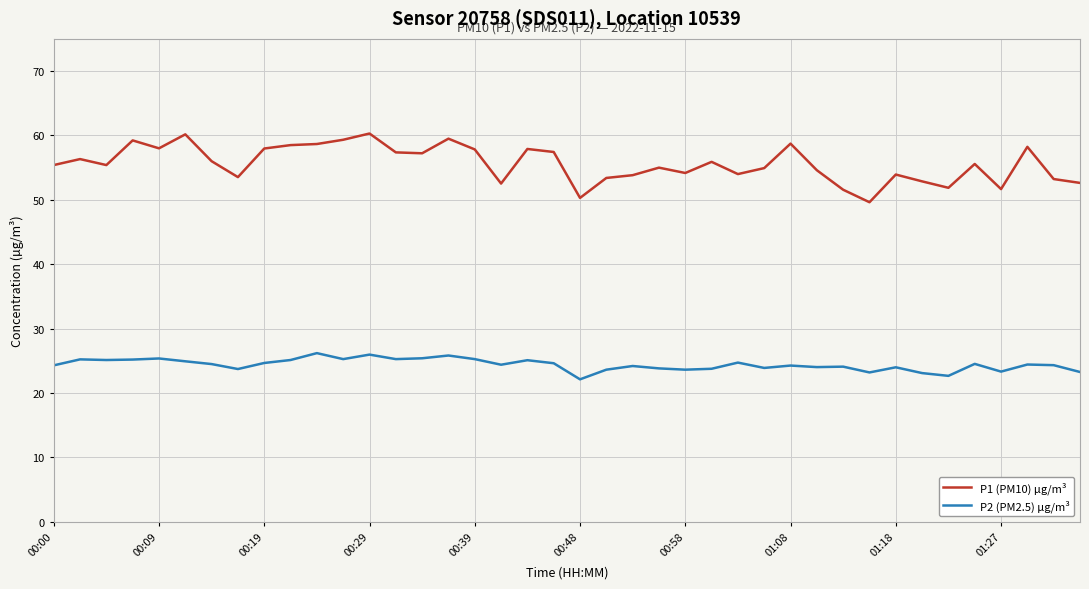

How many distinct data groups are displayed?

2